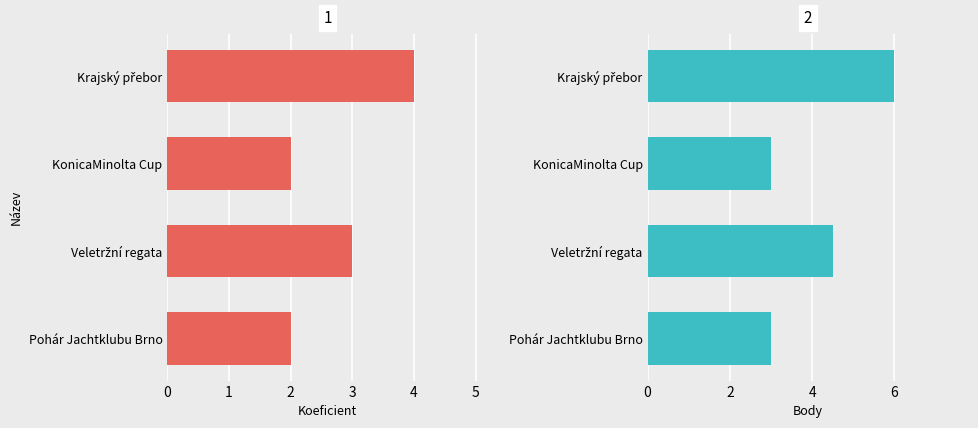

At how many categories does at least one series exceed 5?

1